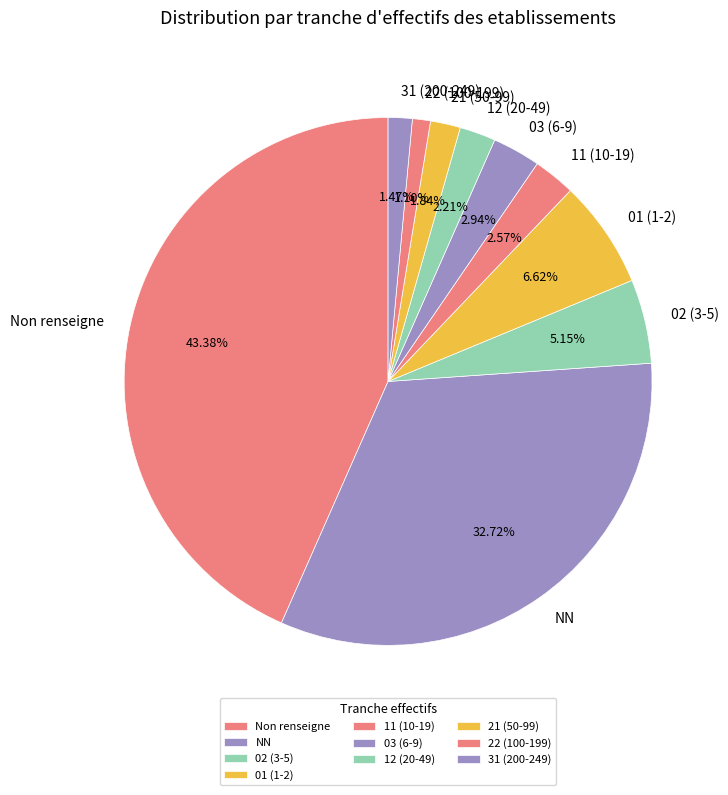

Which has a higher value, Non renseigne or 12 (20-49)?

Non renseigne